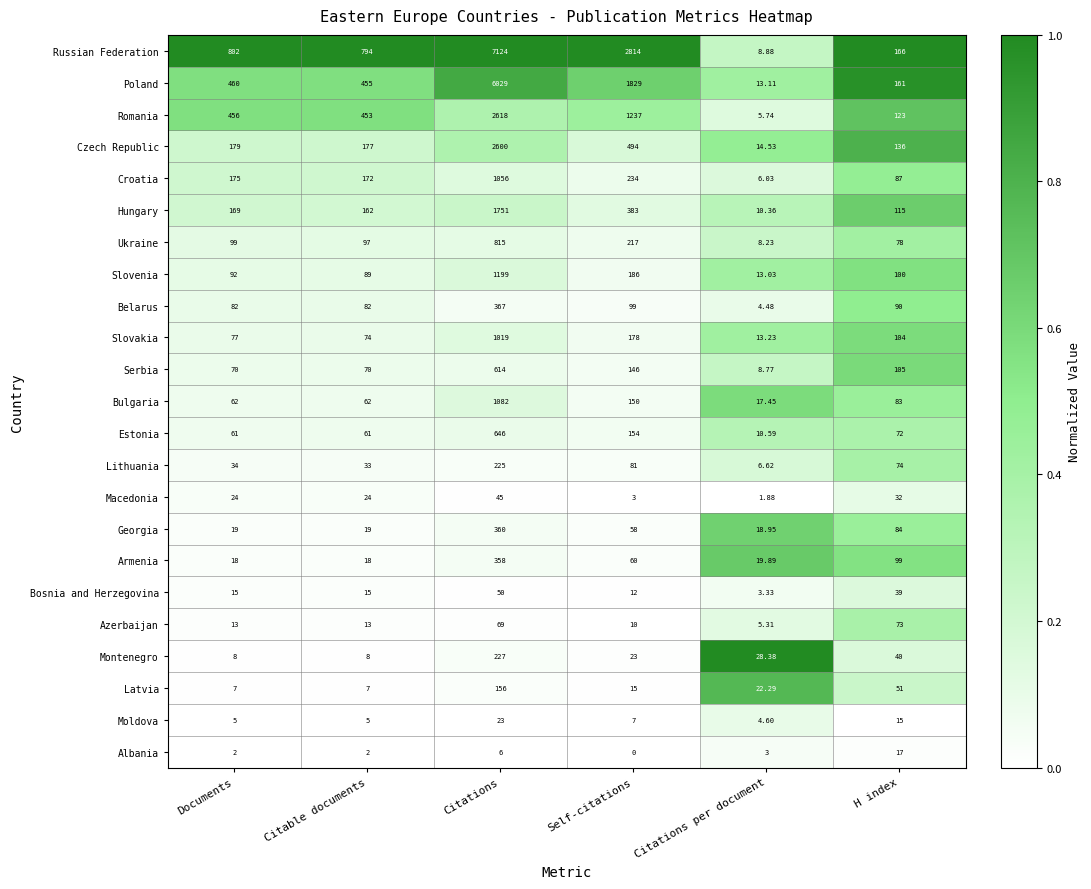

At which label does Armenia first exceed 60?

Citations